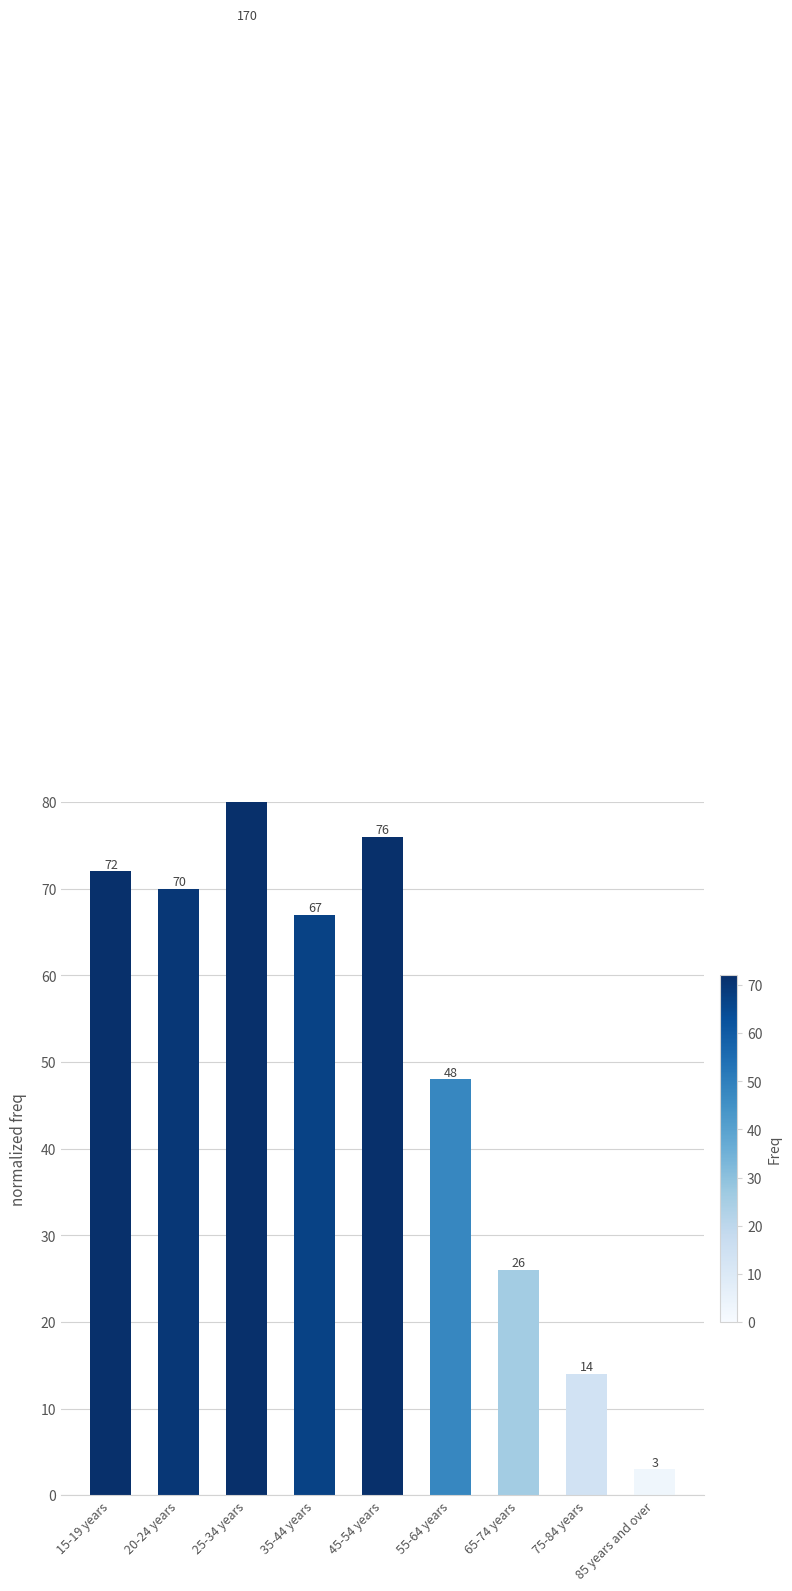

Rank the categories by value from lowest to highest.

85 years and over, 75-84 years, 65-74 years, 55-64 years, 35-44 years, 20-24 years, 15-19 years, 45-54 years, 25-34 years